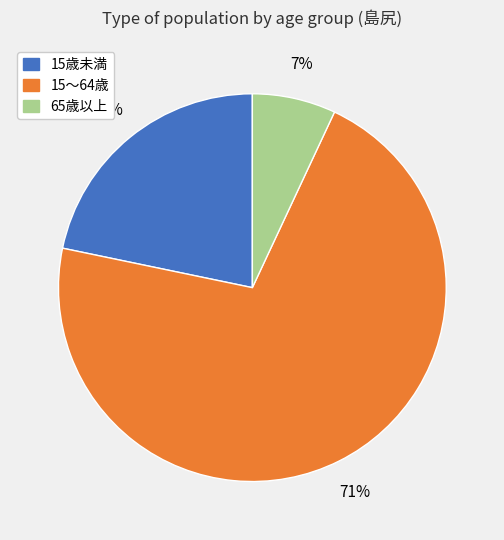

What percentage is the 65歳以上 slice, to the nearest percent?

7%